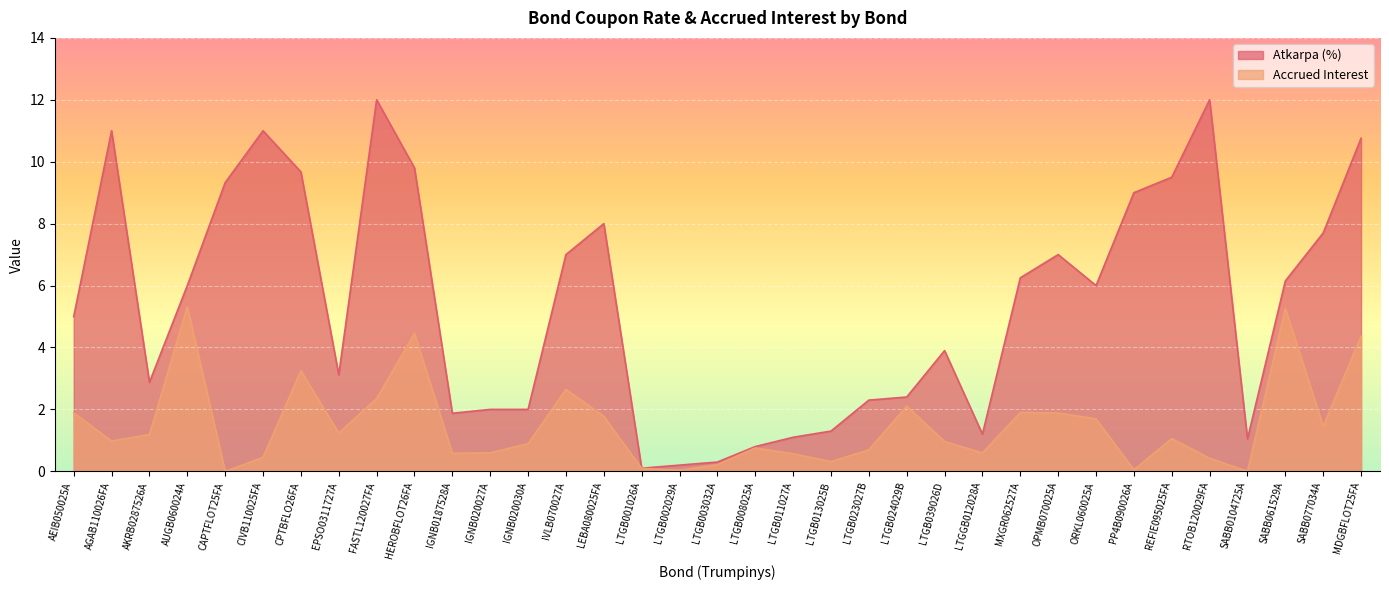

How many lines are shown in the chart?

2